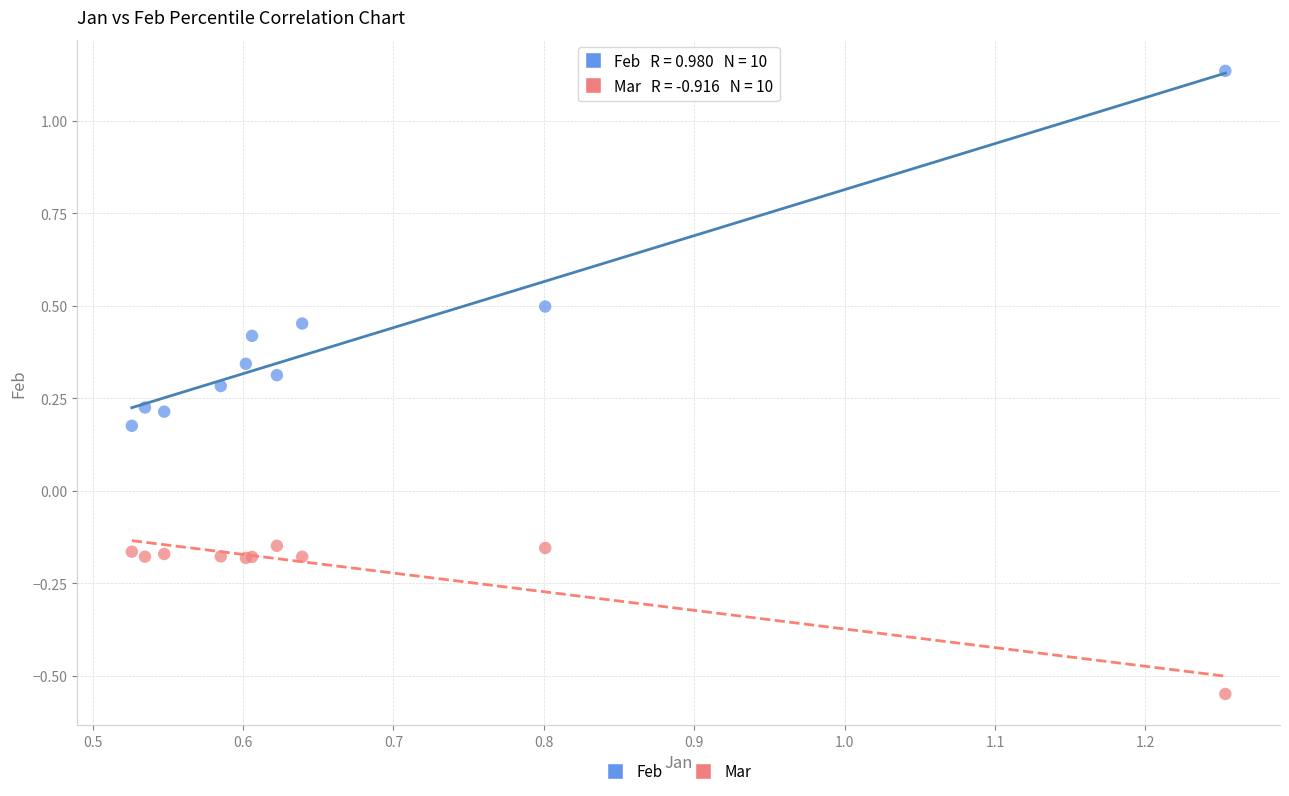

What is the X range (max minus min) for the scatter plot?

0.7